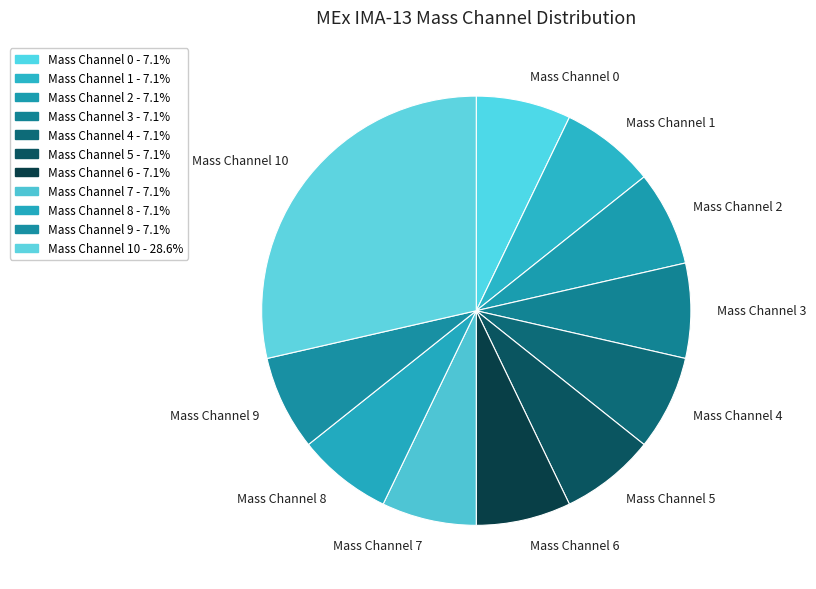

Does Mass Channel 9 represent more than half of the total?

No